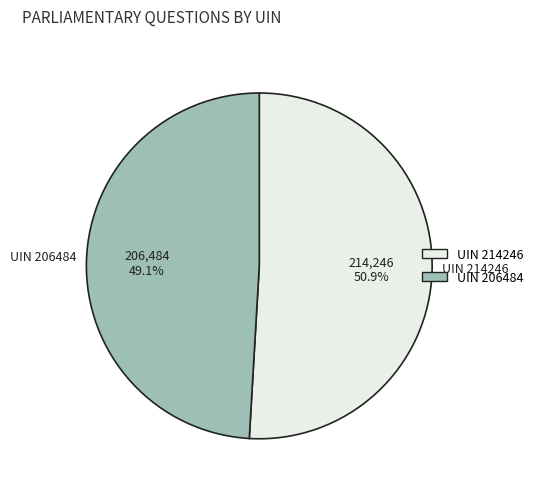

Does any single category account for the majority?

Yes